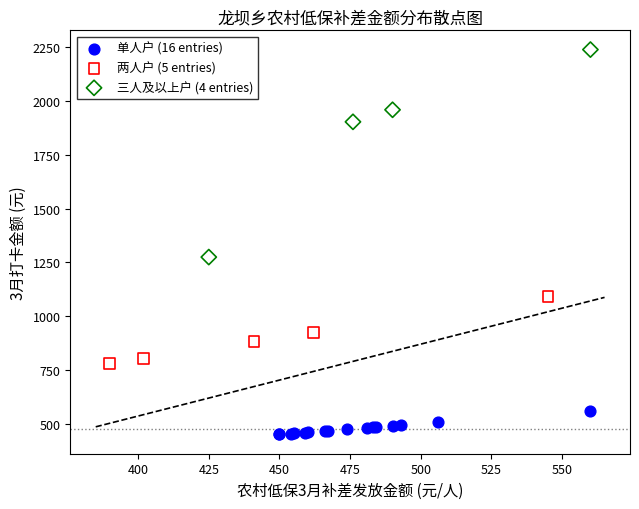

Which series has the widest spread of Y values?

三人及以上户 (4 entries)